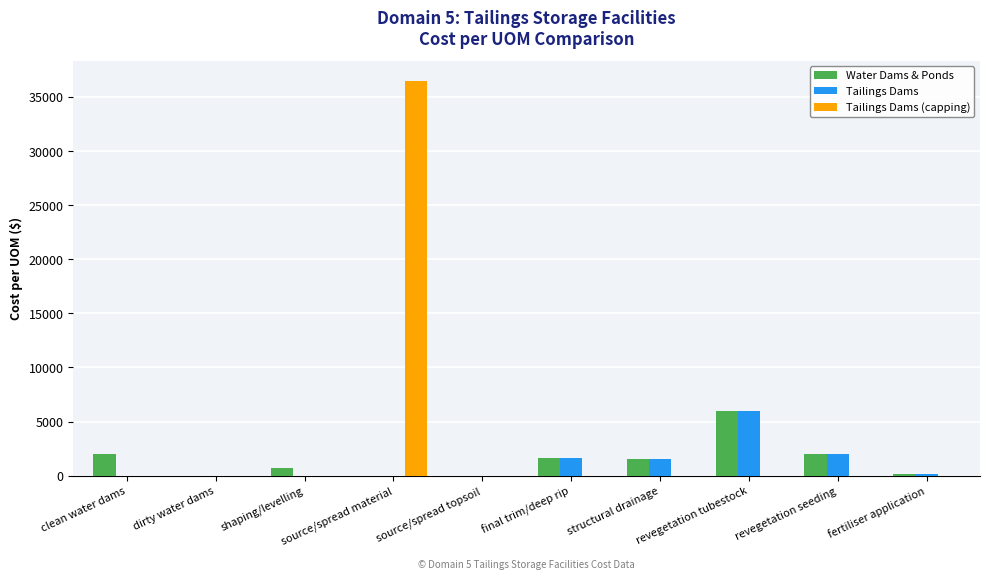

Which series has the largest total across all categories?

Tailings Dams (capping)